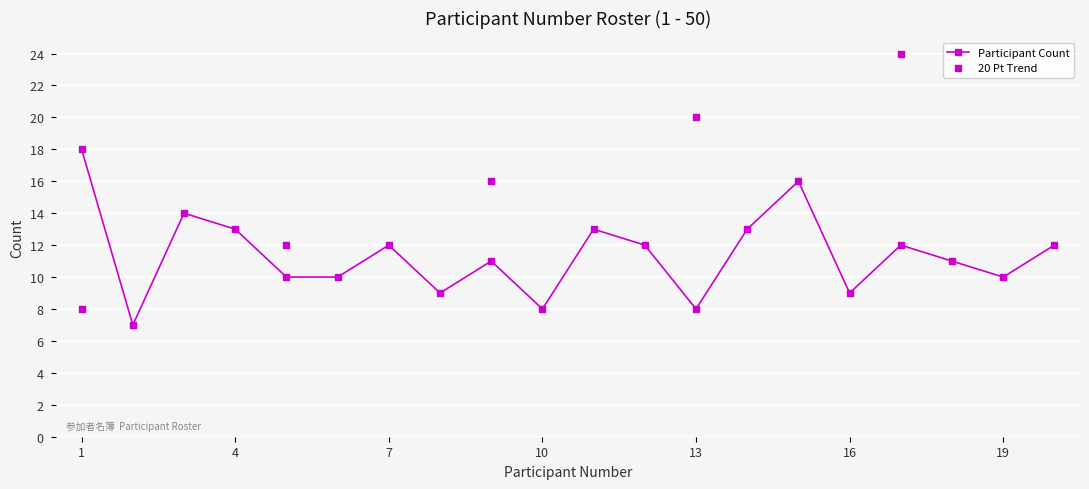

At how many categories does at least one series exceed 1?

20